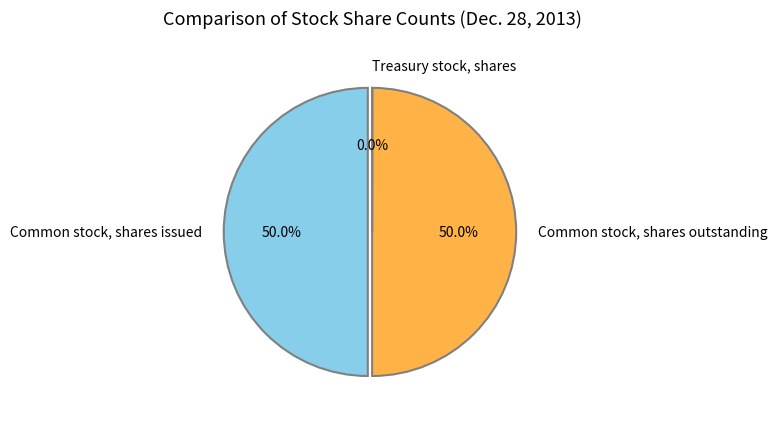

Which slice is the largest?

Common stock, shares issued